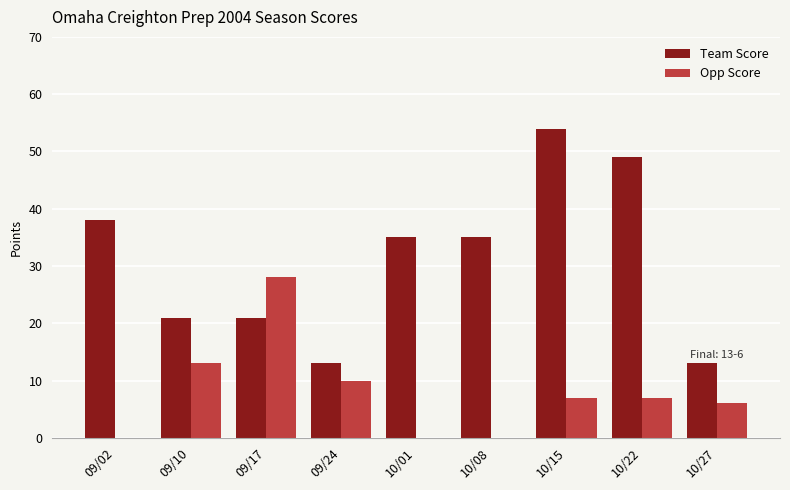

What is the maximum value shown in the chart?

54